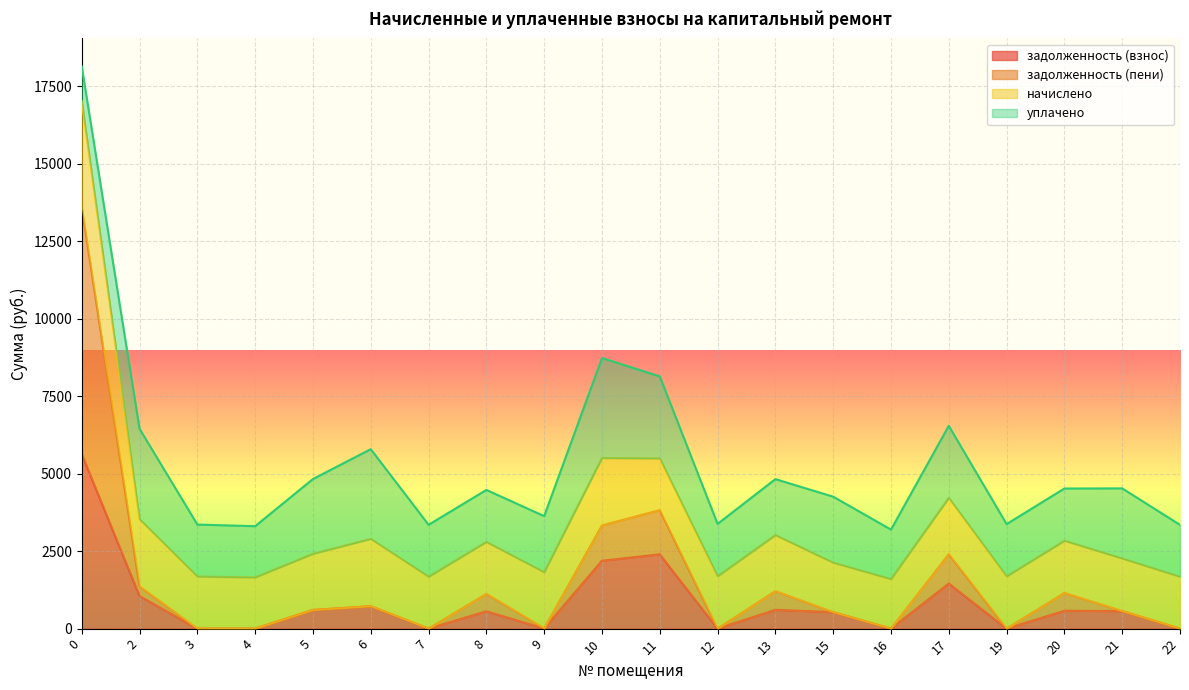

How many lines are shown in the chart?

4